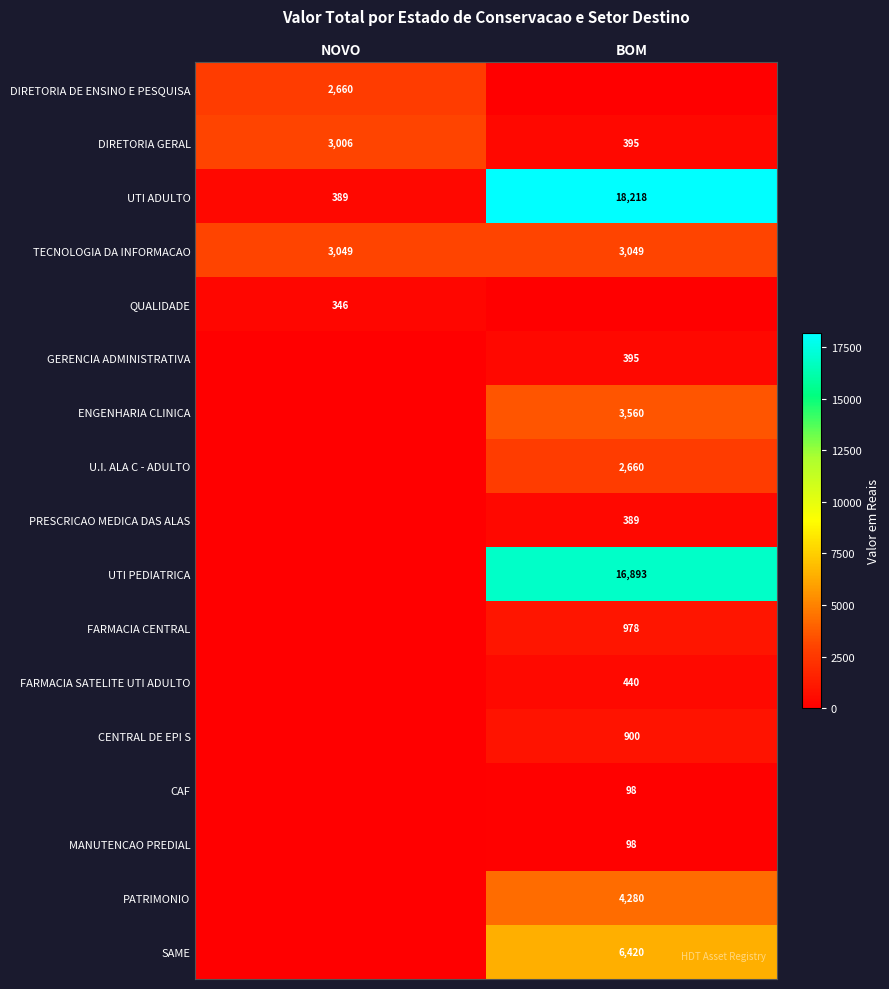

The PATRIMONIO series shows 2112 at BOM. True or false?

False